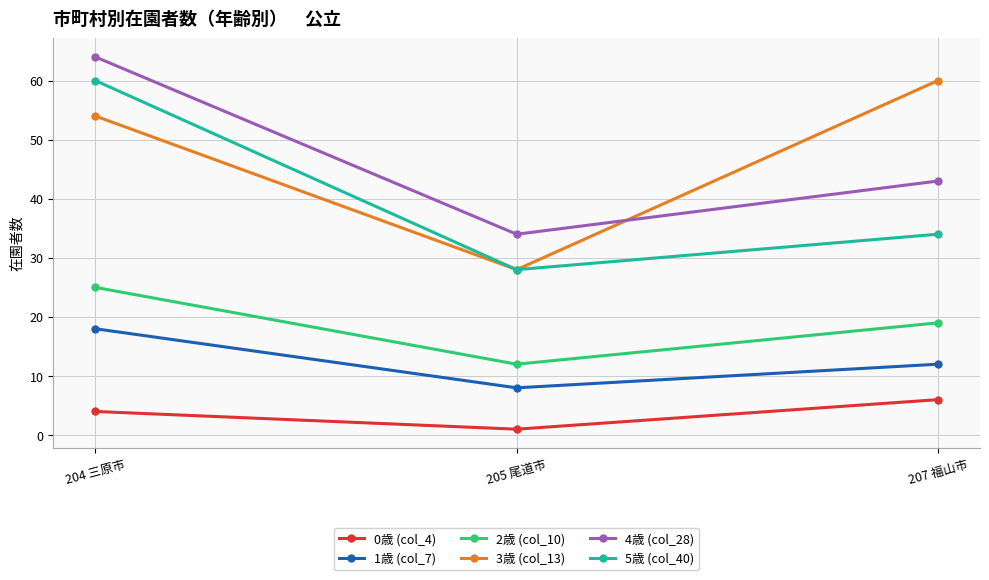

Does the chart have visible grid lines?

Yes